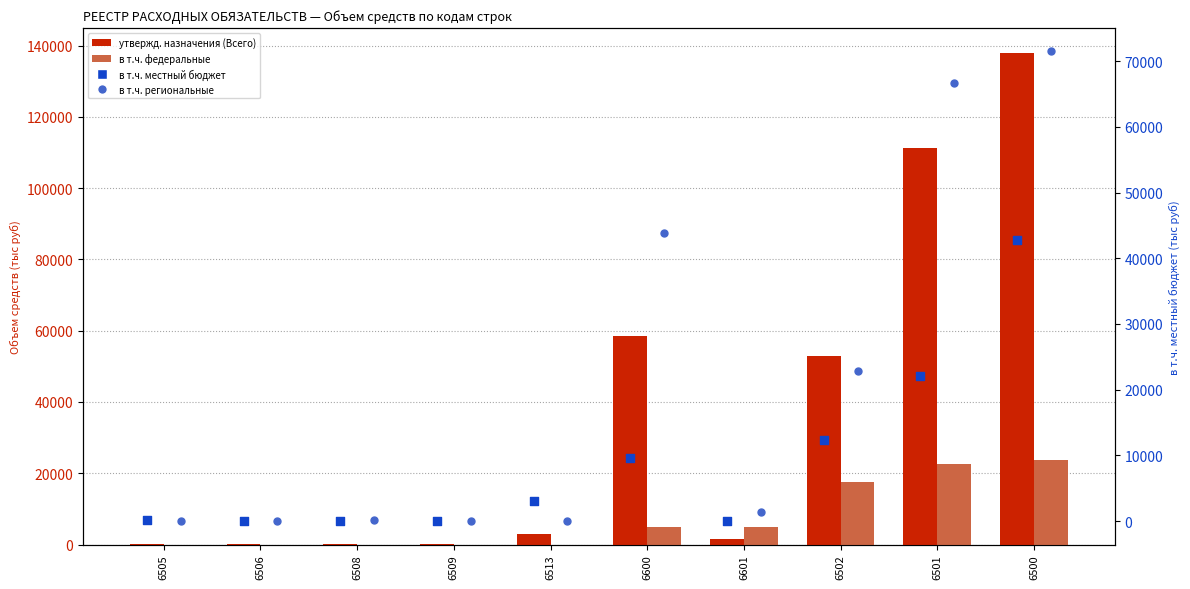

At which category is the sum across all series the highest?

6500